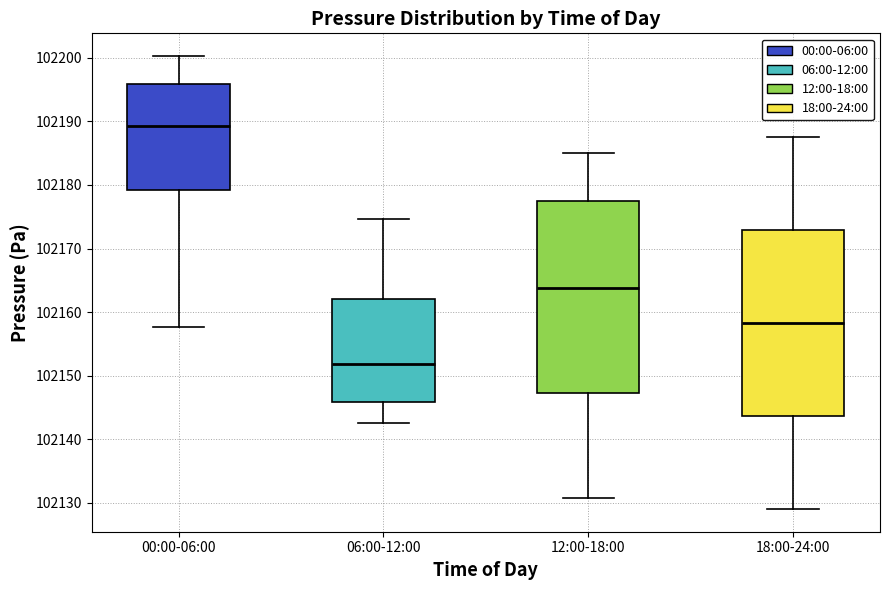

Comparing the boxes themselves (not the whiskers), which one is the tallest?

12:00-18:00